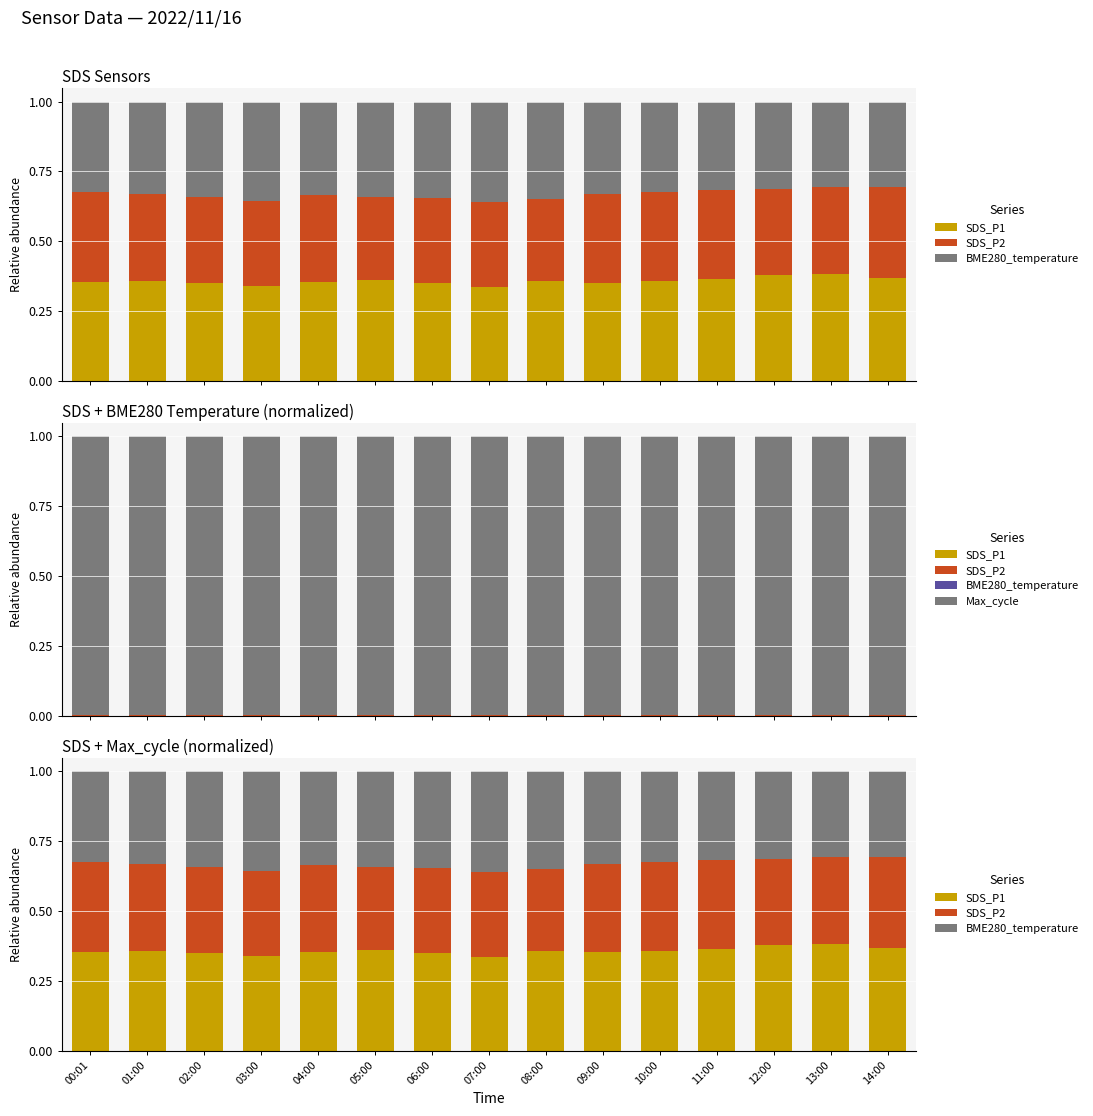

Which series changed the most between 05:00 and 10:00?

SDS_P2